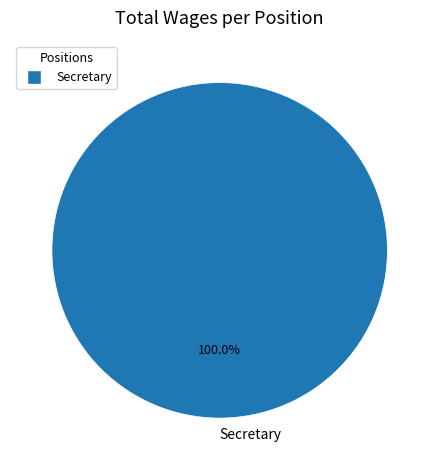

Rank the categories by value from highest to lowest.

Secretary